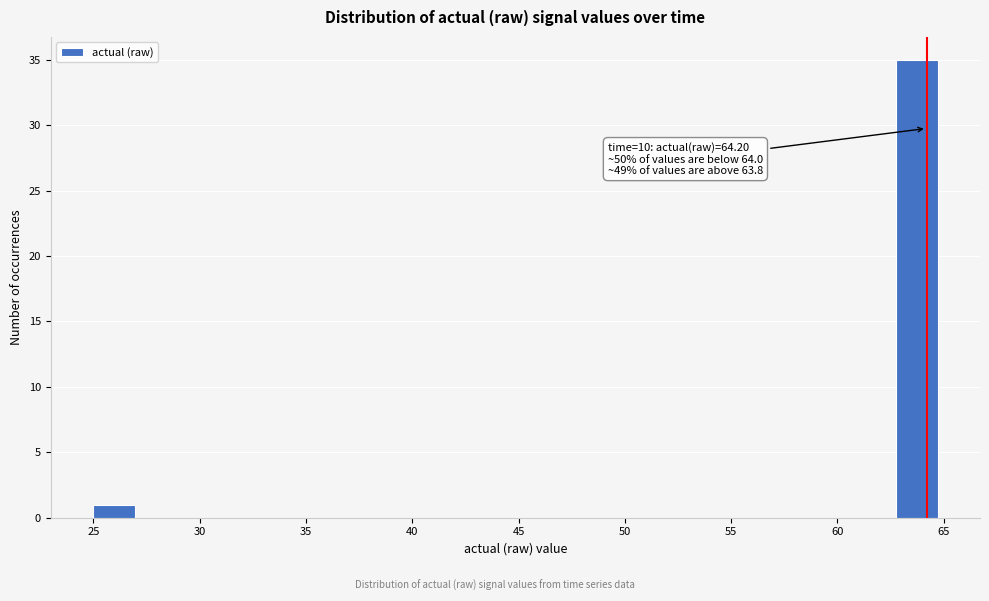

Around what value on the x-axis is the tallest bar? Give the approximate position of its centre, as read against the axis.

63.5